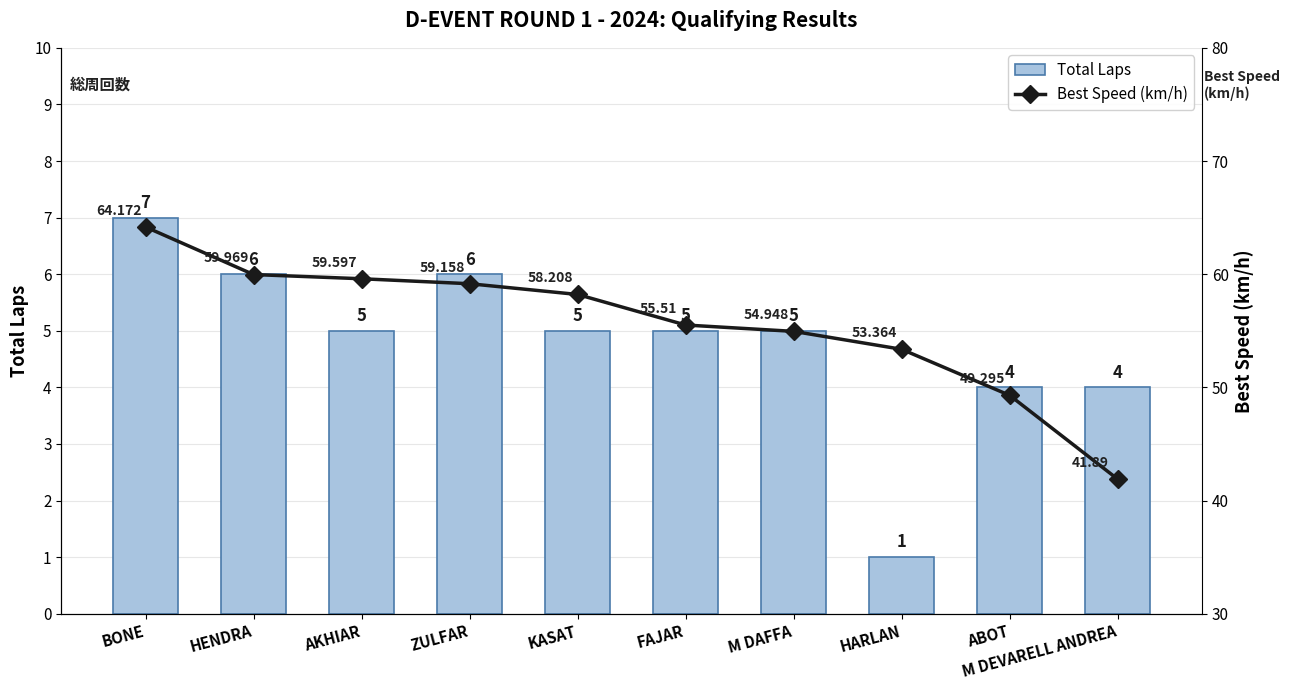

Reading right to left, what are all the values shown in this chart?

Total Laps: 4.0	4.0	1.0	5.0	5.0	5.0	6.0	5.0	6.0	7.0
Best Speed (km/h): 41.9	49.3	53.4	54.9	55.5	58.2	59.2	59.6	60.0	64.2